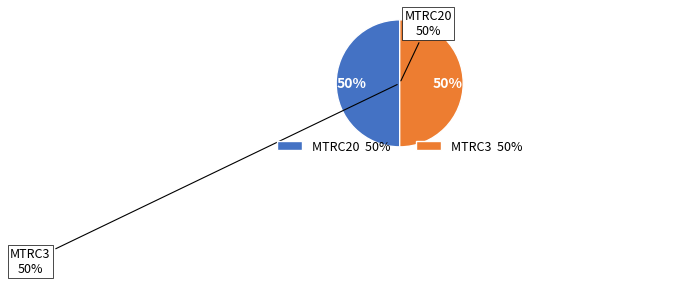

Approximately how many times larger is the value at MTRC20 compared to MTRC3?

1.0